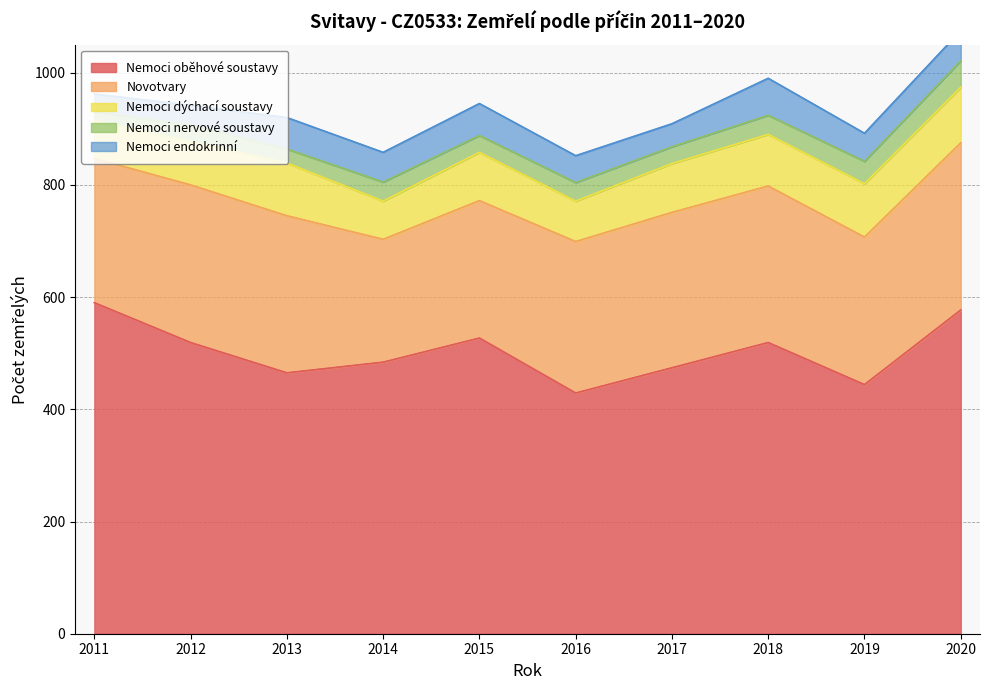

Reading left to right, list all the values displayed in this chart.

Nemoci oběhové soustavy: 2011=590	2012=519	2013=465	2014=484	2015=527	2016=429	2017=474	2018=519	2019=444	2020=577
Novotvary: 2011=257	2012=281	2013=280	2014=219	2015=245	2016=270	2017=277	2018=279	2019=263	2020=298
Nemoci dýchací soustavy: 2011=67	2012=77	2013=94	2014=68	2015=86	2016=72	2017=87	2018=92	2019=95	2020=99
Nemoci nervové soustavy: 2011=16	2012=30	2013=25	2014=34	2015=30	2016=33	2017=30	2018=34	2019=40	2020=47
Nemoci endokrinní: 2011=32	2012=35	2013=56	2014=53	2015=57	2016=48	2017=41	2018=66	2019=50	2020=54